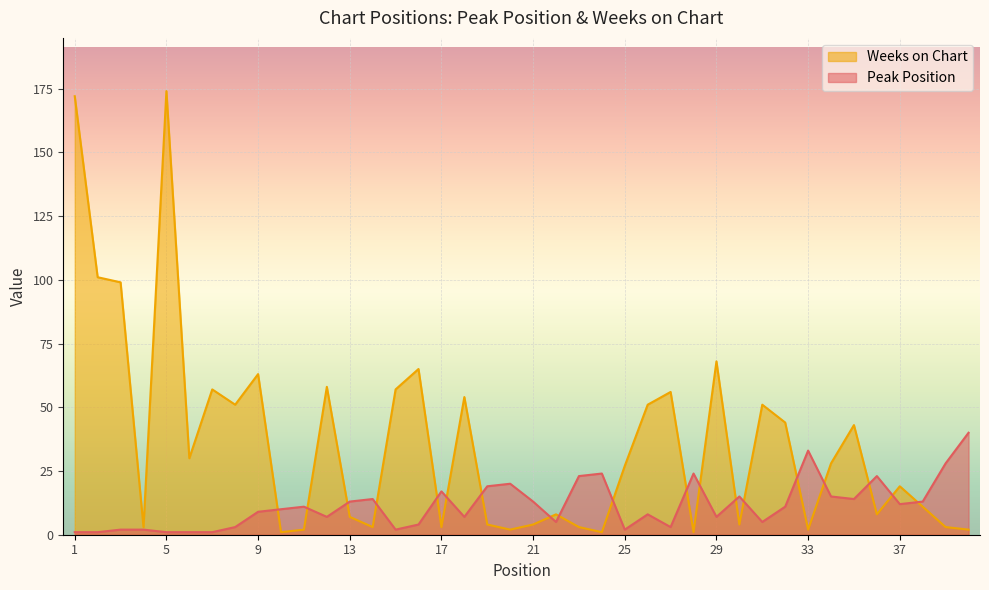

Where do Weeks on Chart and Peak Position first cross each other?

9 and 10